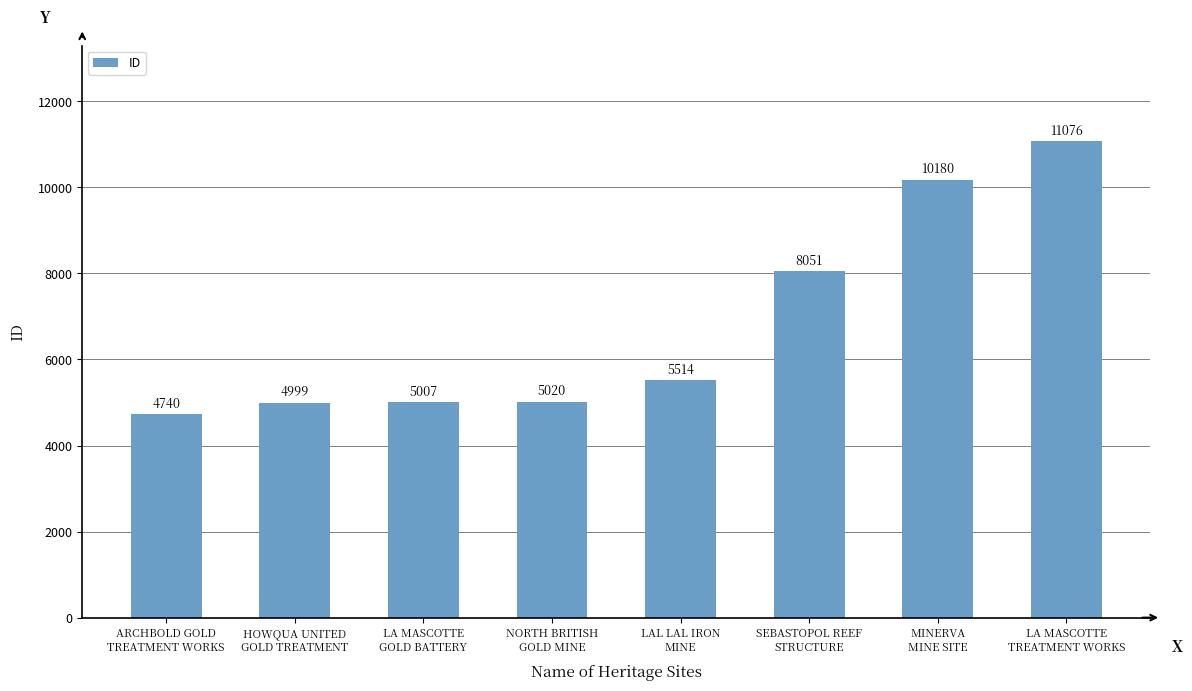

Reading left to right, extract all data points from this chart.

ARCHBOLD GOLD
TREATMENT WORKS=4740	HOWQUA UNITED
GOLD TREATMENT=4999	LA MASCOTTE
GOLD BATTERY=5007	NORTH BRITISH
GOLD MINE=5020	LAL LAL IRON
MINE=5514	SEBASTOPOL REEF
STRUCTURE=8051	MINERVA
MINE SITE=10180	LA MASCOTTE
TREATMENT WORKS=11076